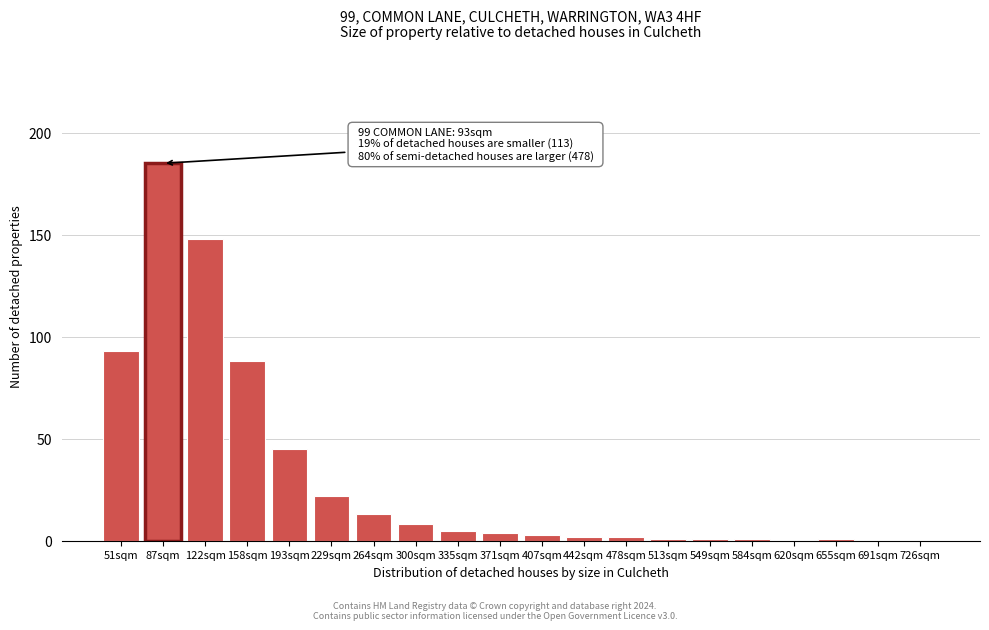

Reading right to left, what are all the values shown in this chart?

726sqm=0	691sqm=0	655sqm=1	620sqm=0	584sqm=1	549sqm=1	513sqm=1	478sqm=2	442sqm=2	407sqm=3	371sqm=4	335sqm=5	300sqm=8	264sqm=13	229sqm=22	193sqm=45	158sqm=88	122sqm=148	87sqm=185	51sqm=93